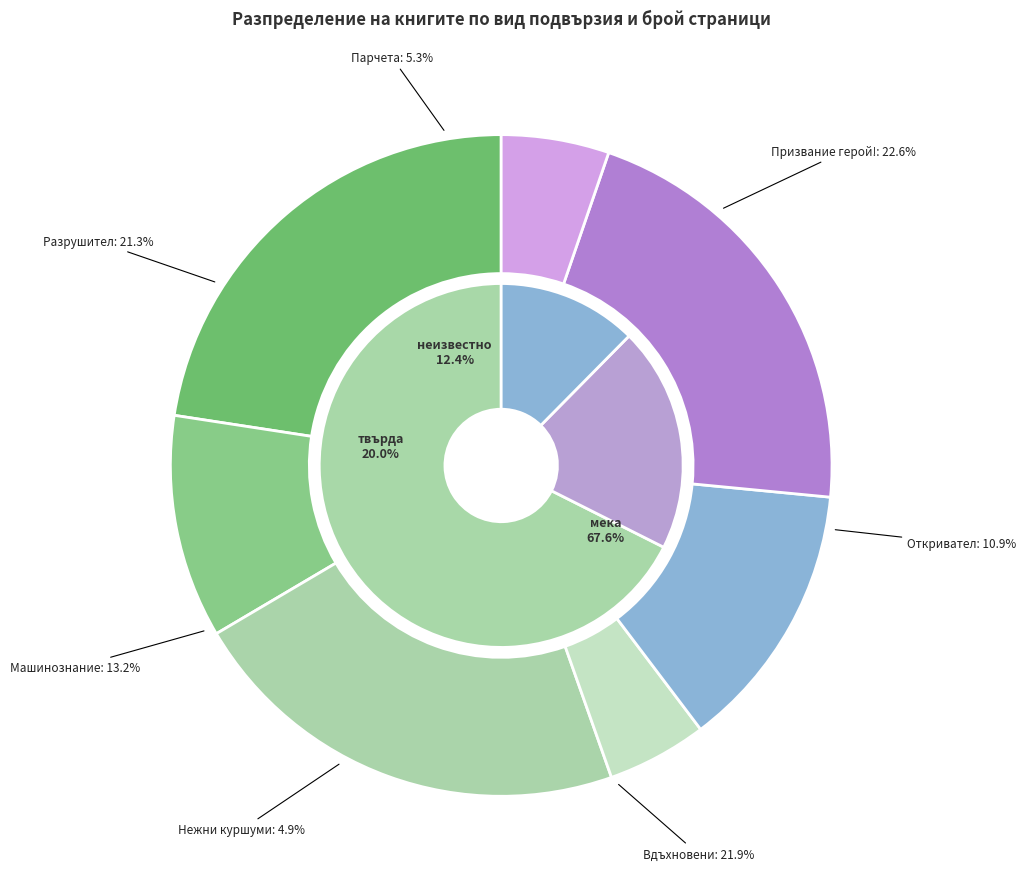

To the nearest percent, what percentage of the pie is Петият принц: Откривател (14957)?

11%